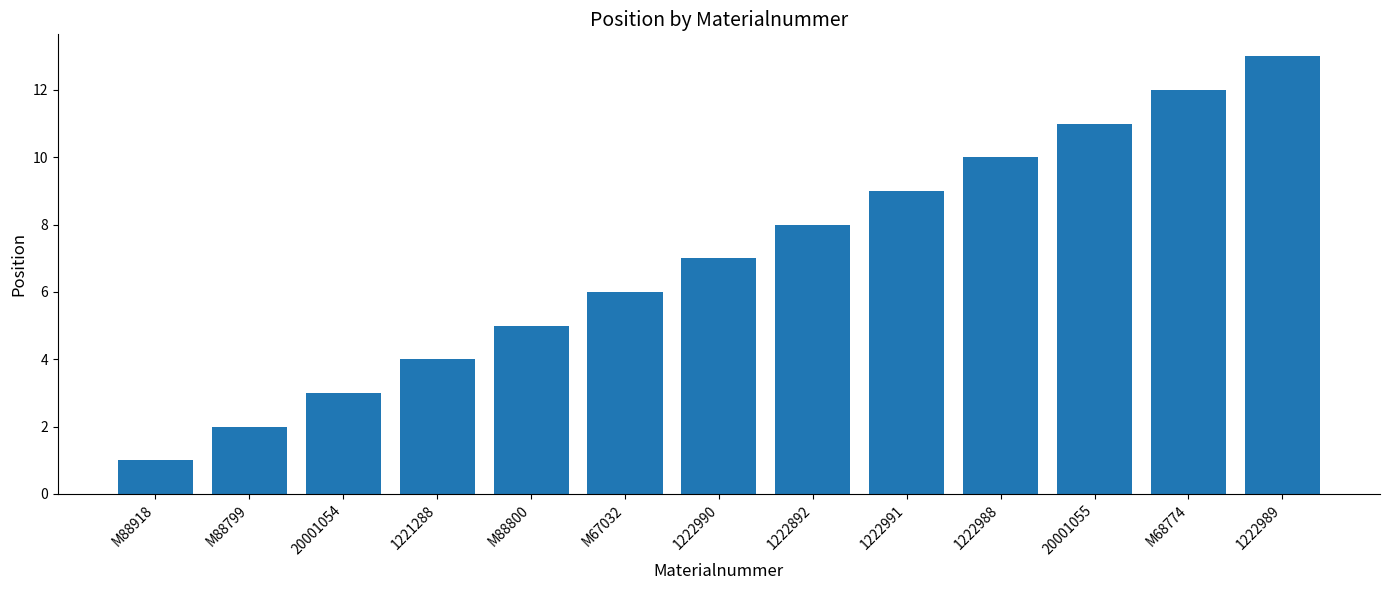

What is the change in value from M88918 to M67032?

+5